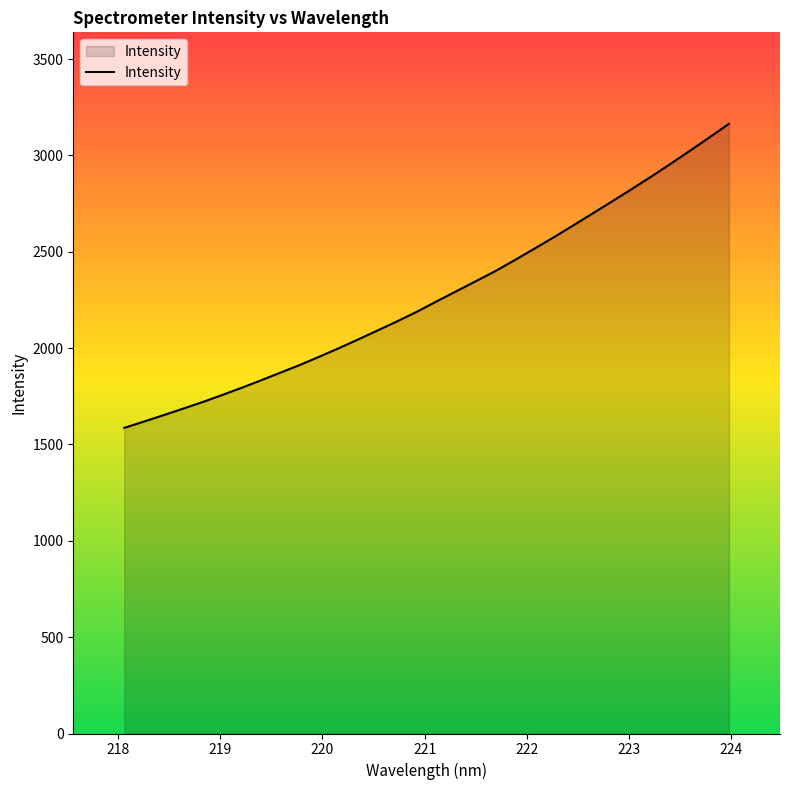

What is the smallest value displayed?

1586.1